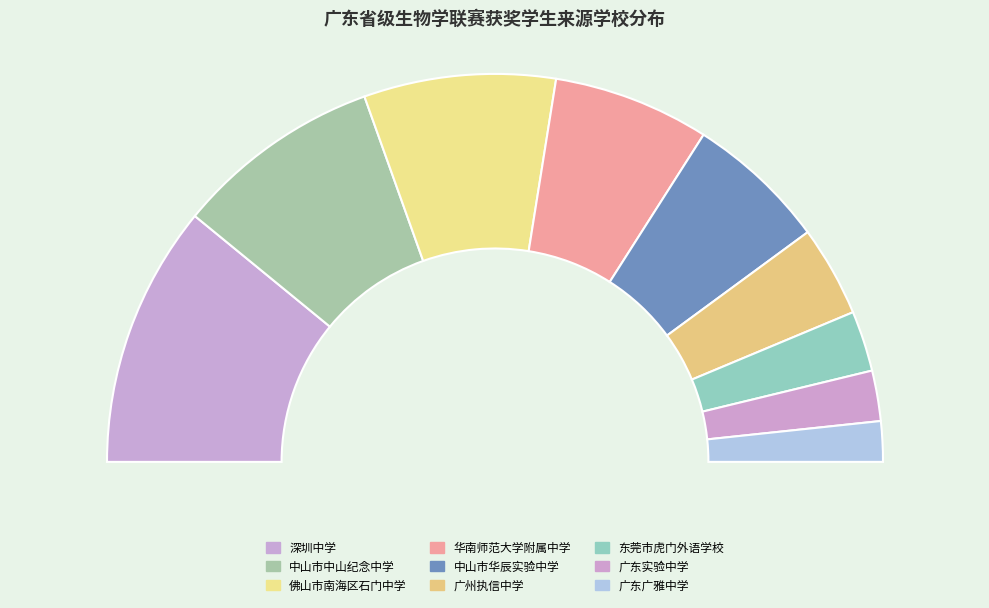

To the nearest percent, what is the average slice percentage?

11%